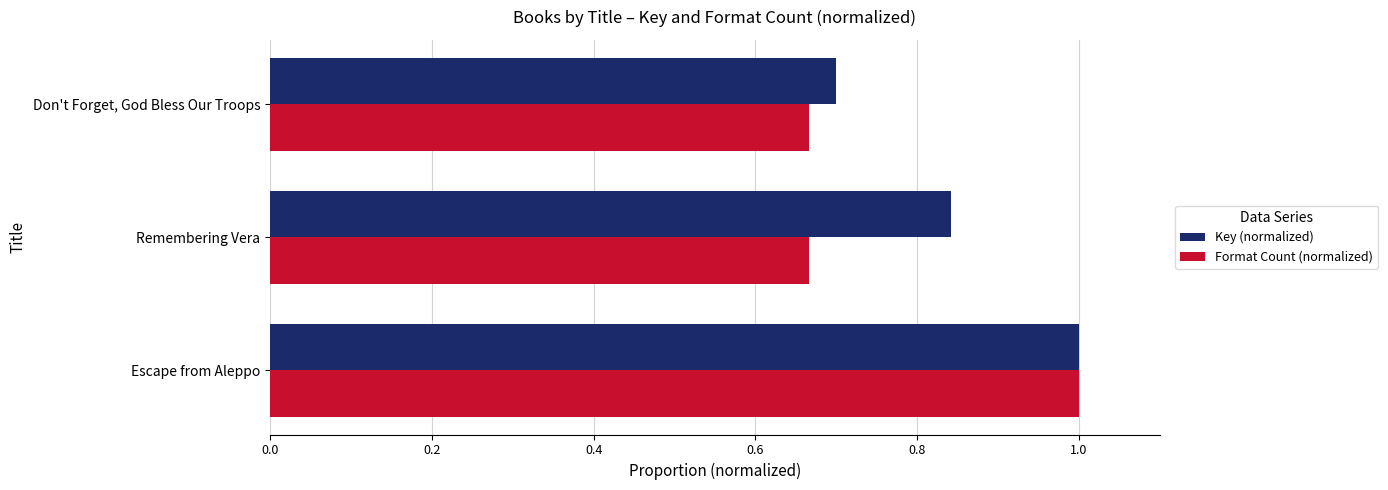

Is it true that Format Count (normalized) equals 0.2 at Don't Forget, God Bless Our Troops?

False